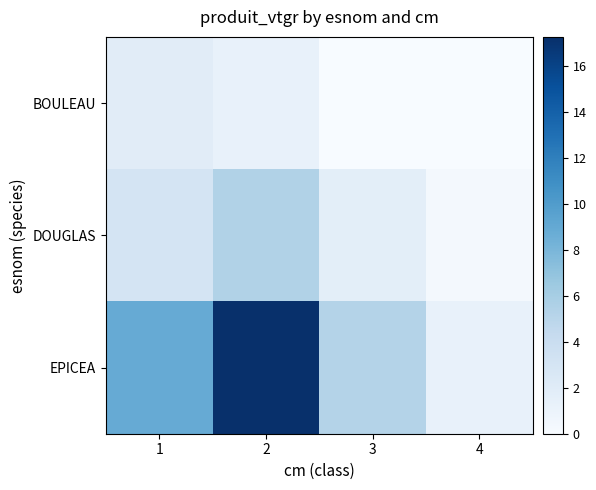

How many series are shown in this chart?

3